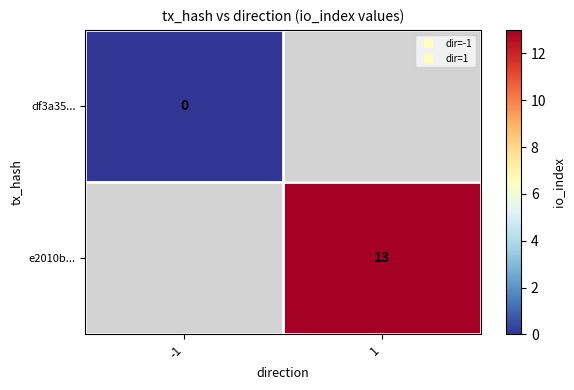

Rank the series by their average value, from lowest to highest.

df3a35..., e2010b...